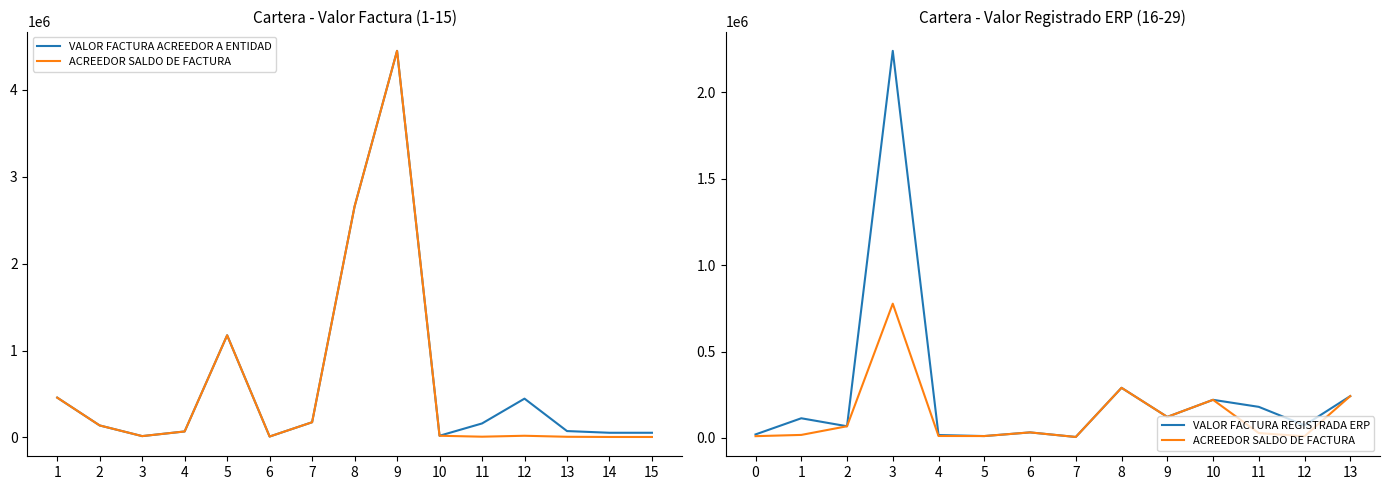

What value does the ACREEDOR SALDO DE FACTURA series have at 4, to the nearest 100?

69500